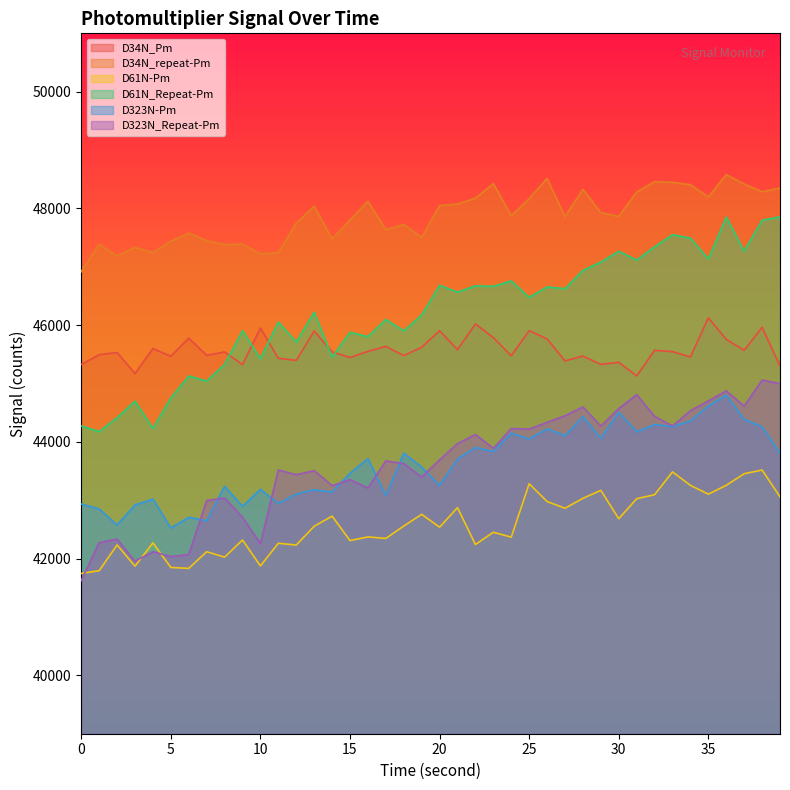

How many values in the D61N_Repeat-Pm series exceed 46476?

19